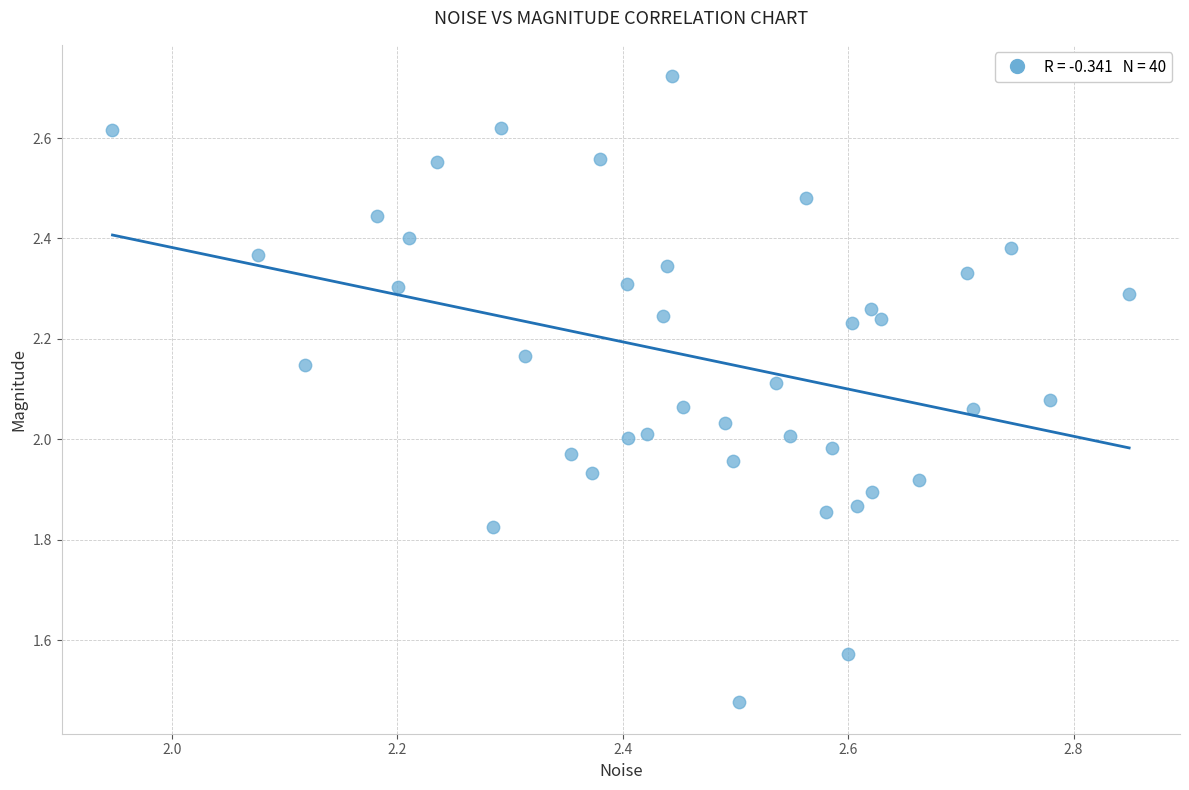

What is the range of X values (max minus min)?

0.9